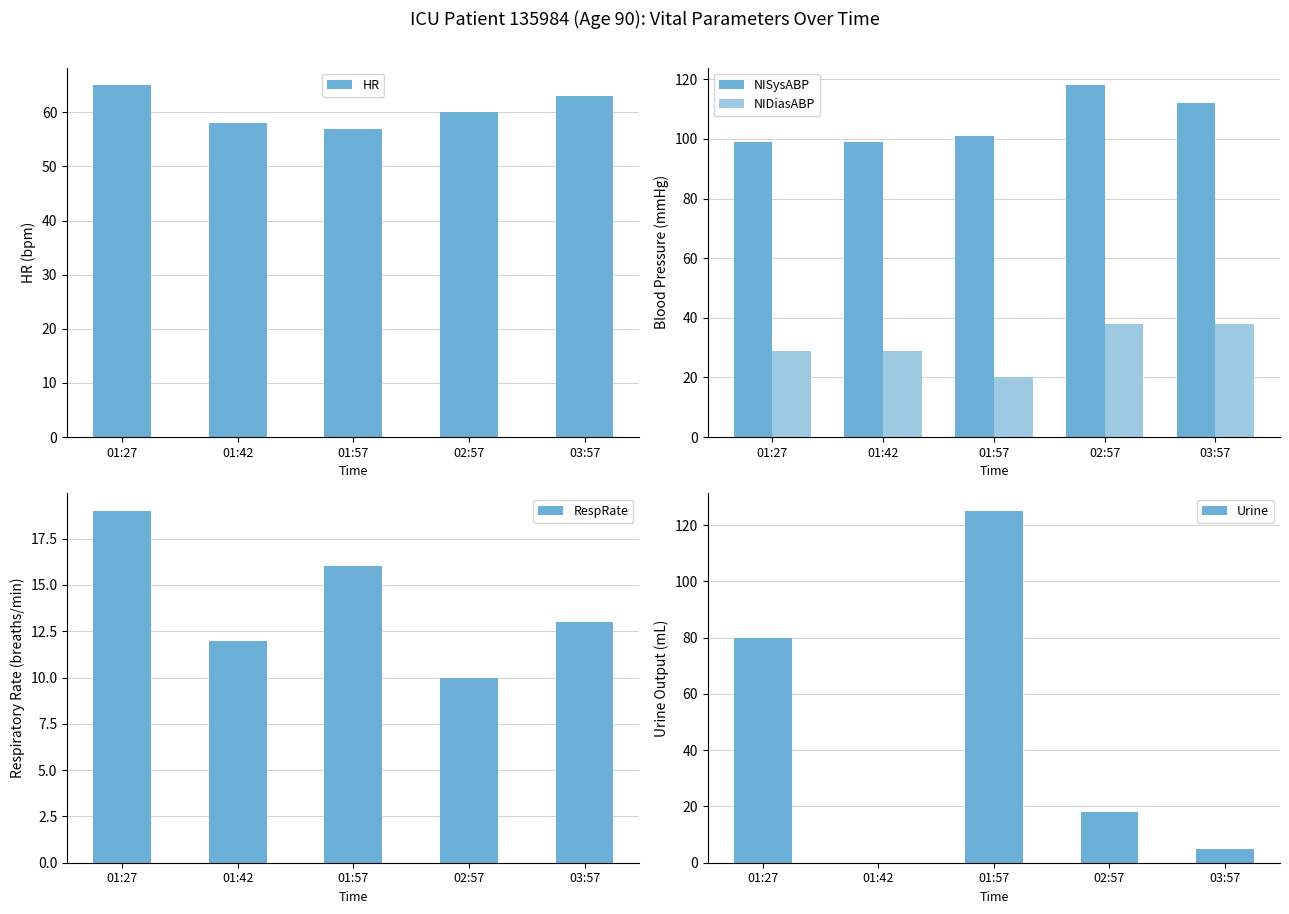

Is the value of RespRate at 01:27 greater than the value of NISysABP at 01:57?

No